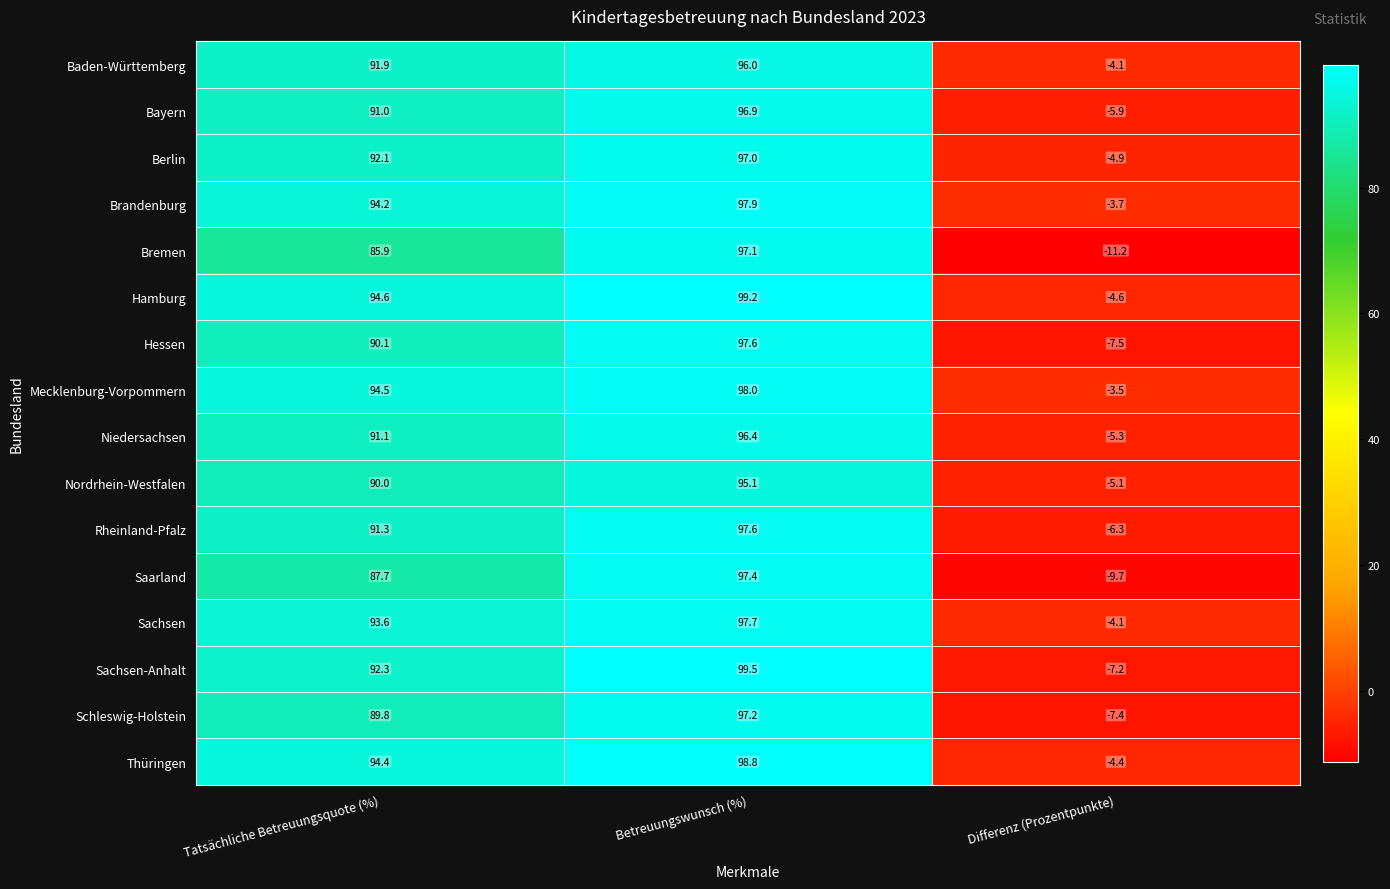

What is the difference between the Brandenburg values at Differenz (Prozentpunkte) and Betreuungswunsch (%)?

101.6